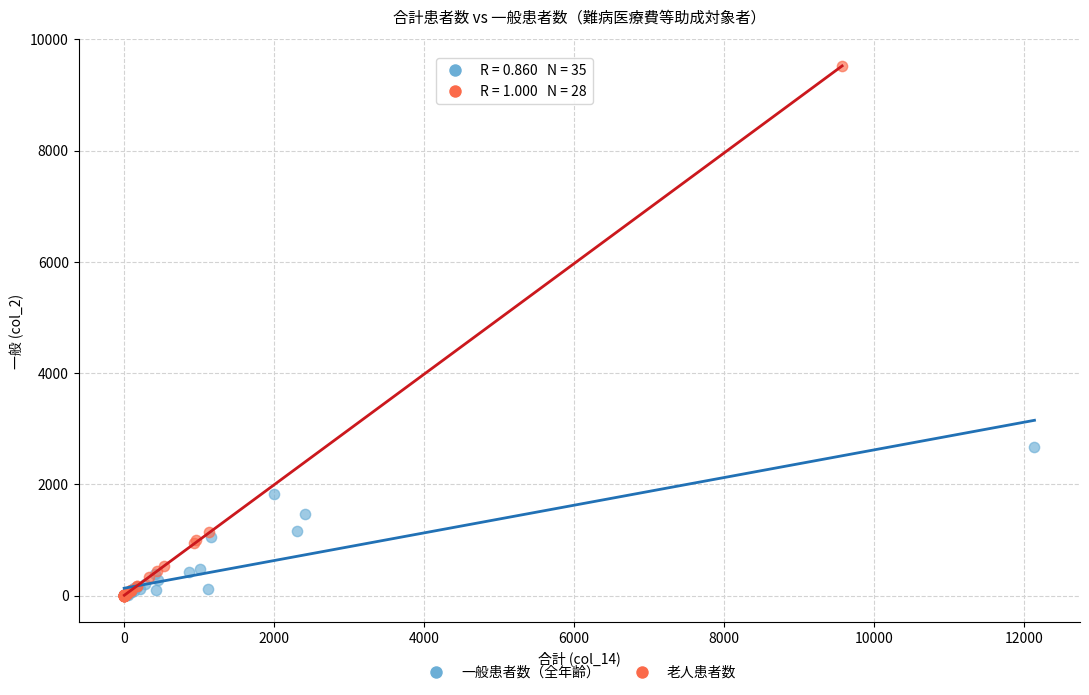

Which series reaches the maximum Y coordinate?

老人患者数